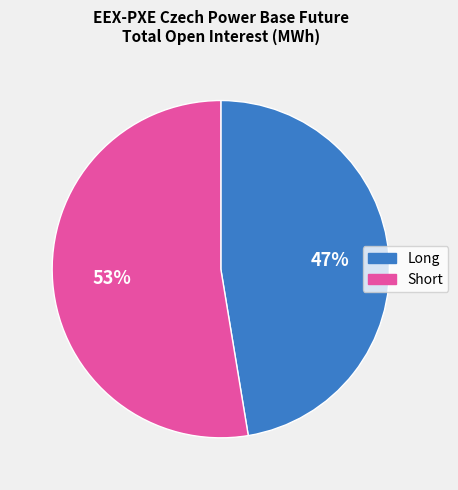

Between Long and Short, which is larger?

Short